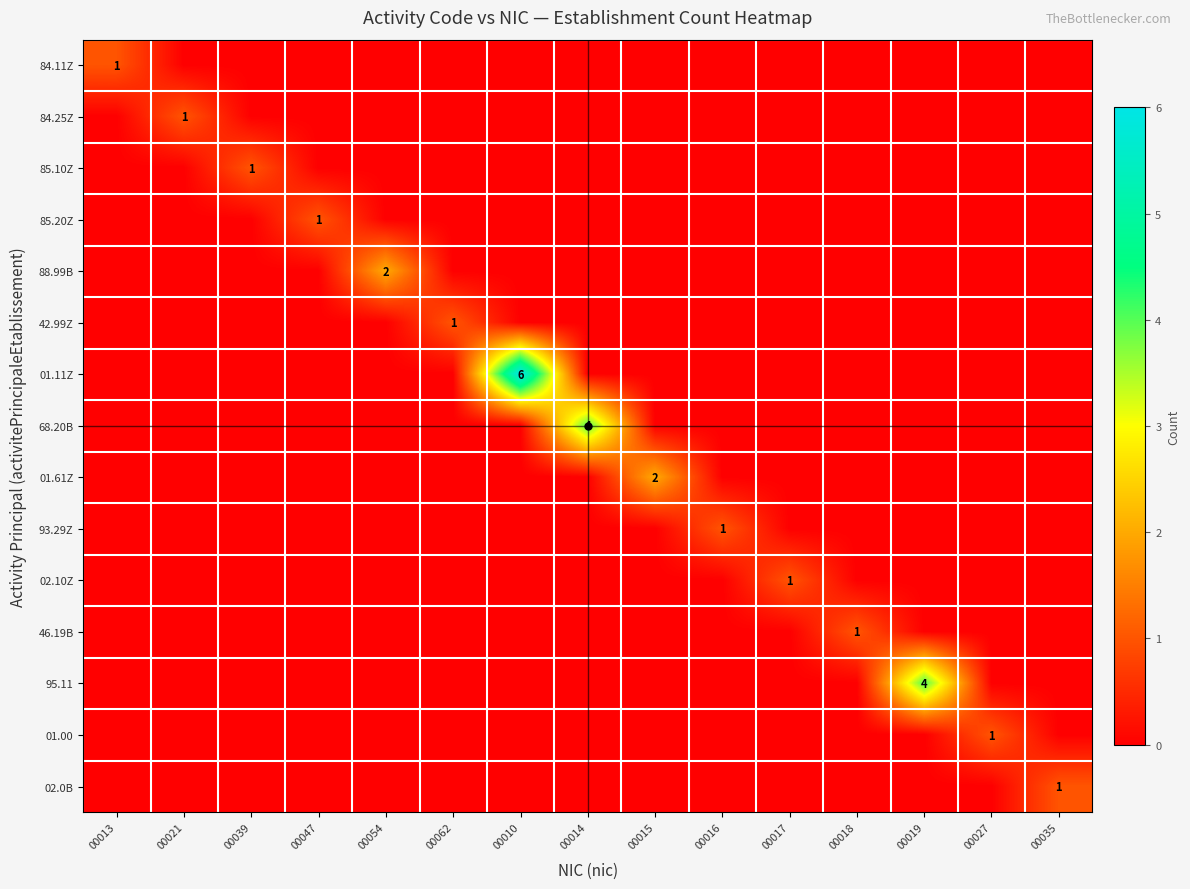

The value of 01.61Z at 00015 is 3. True or false?

False